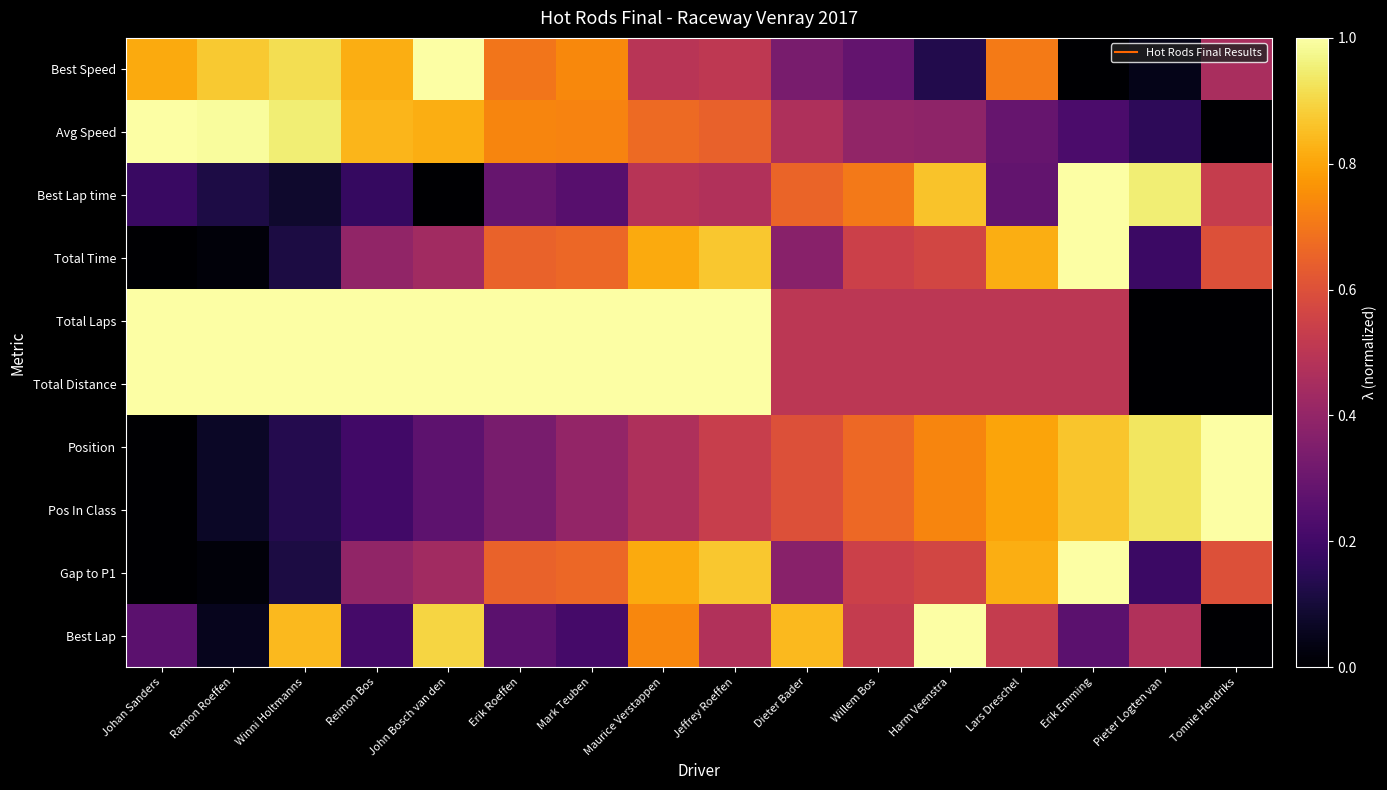

What is the spread (max minus min) of values at Reimon Bos?

0.8